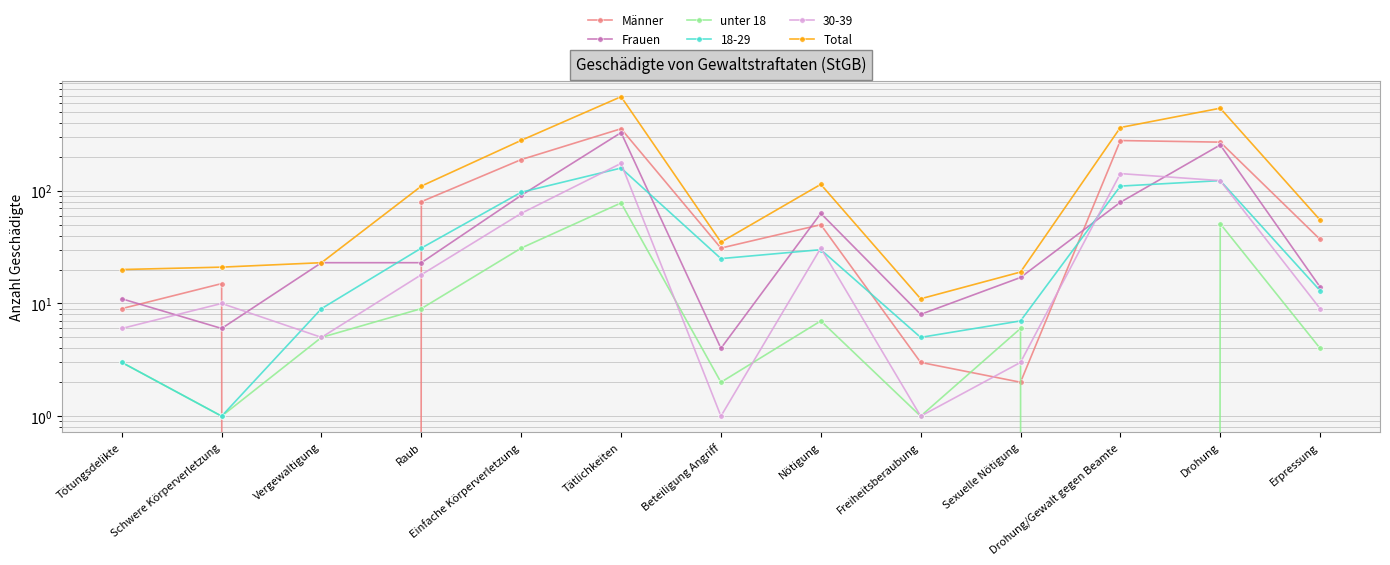

How many values in the unter 18 series exceed 5?

6